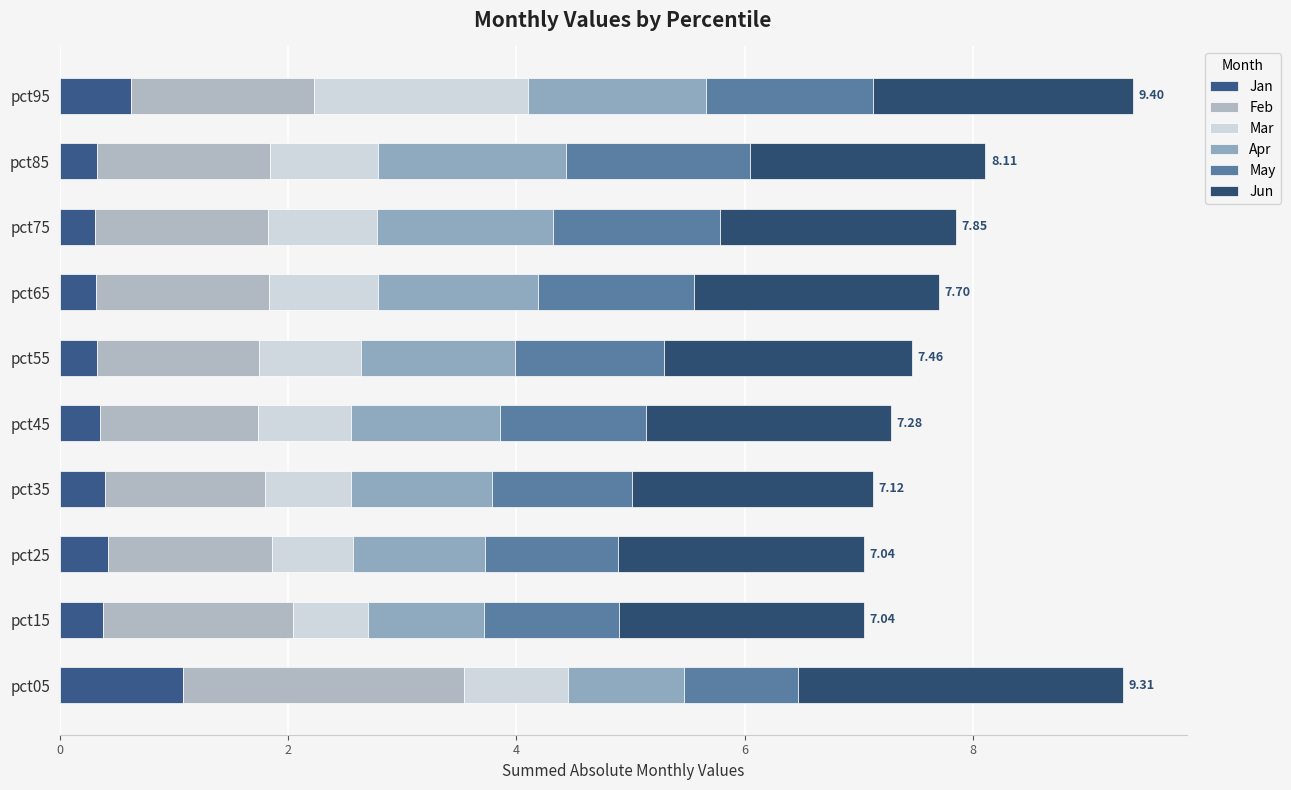

How many data points does each series have?

10